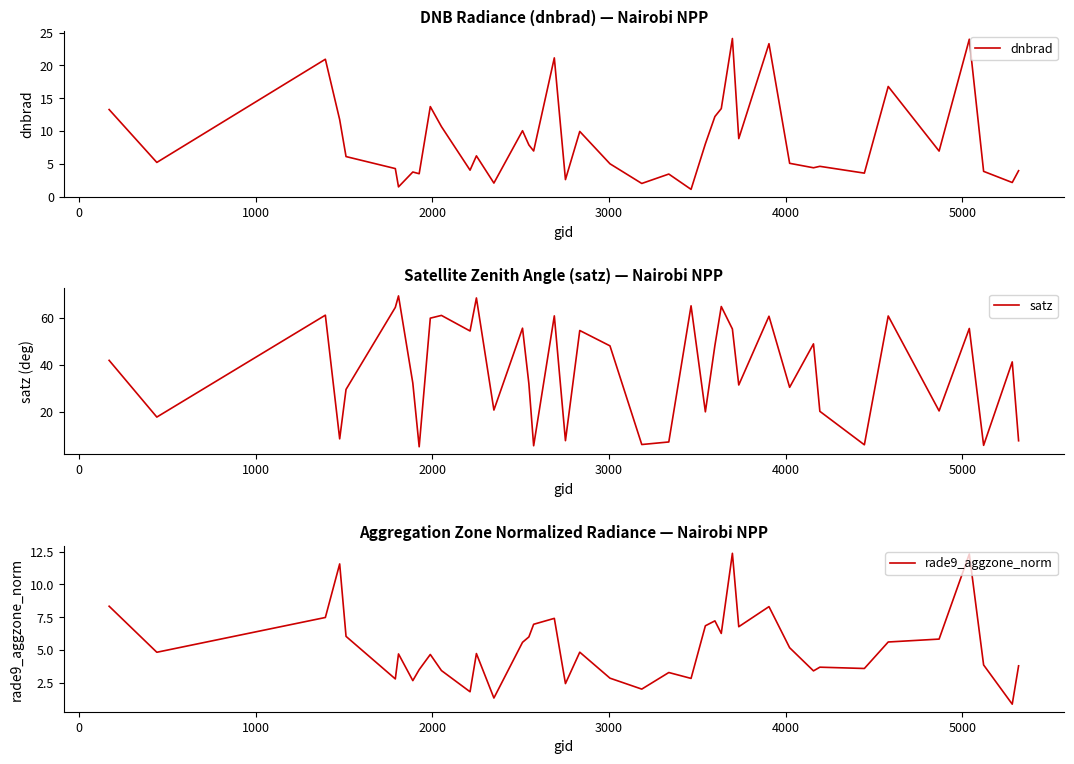

What is the maximum value for dnbrad?

24.1